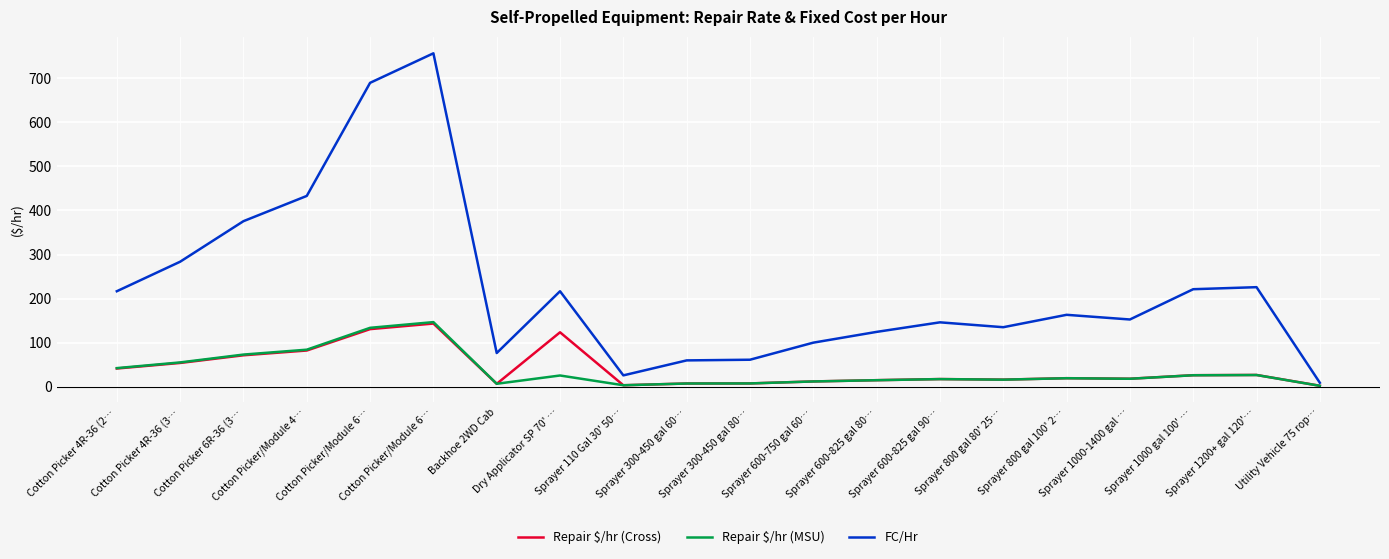

How many lines are shown in the chart?

3